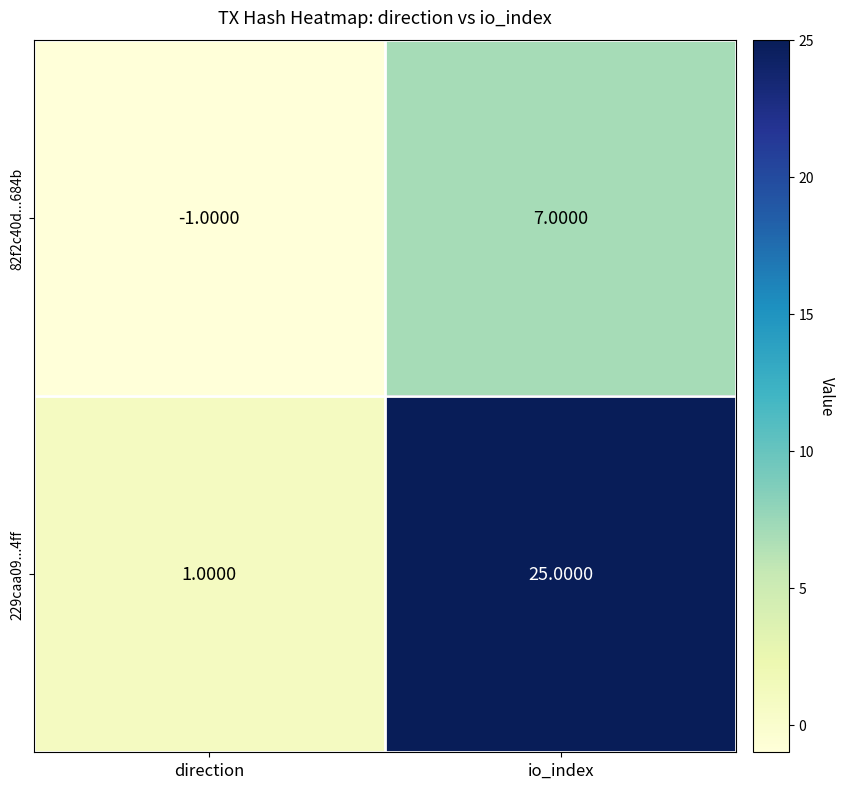

What is the sum of all 82f2c40d...684b values?

6